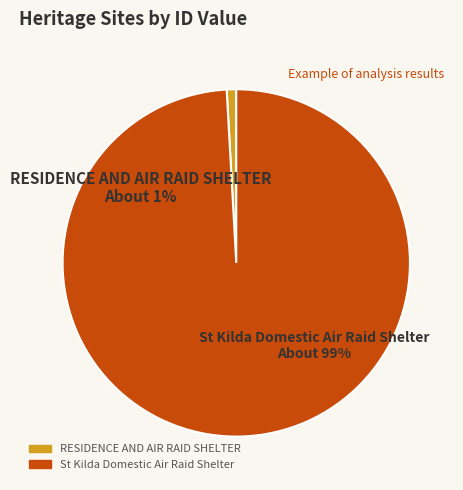

To the nearest percent, what is the average slice percentage?

50%